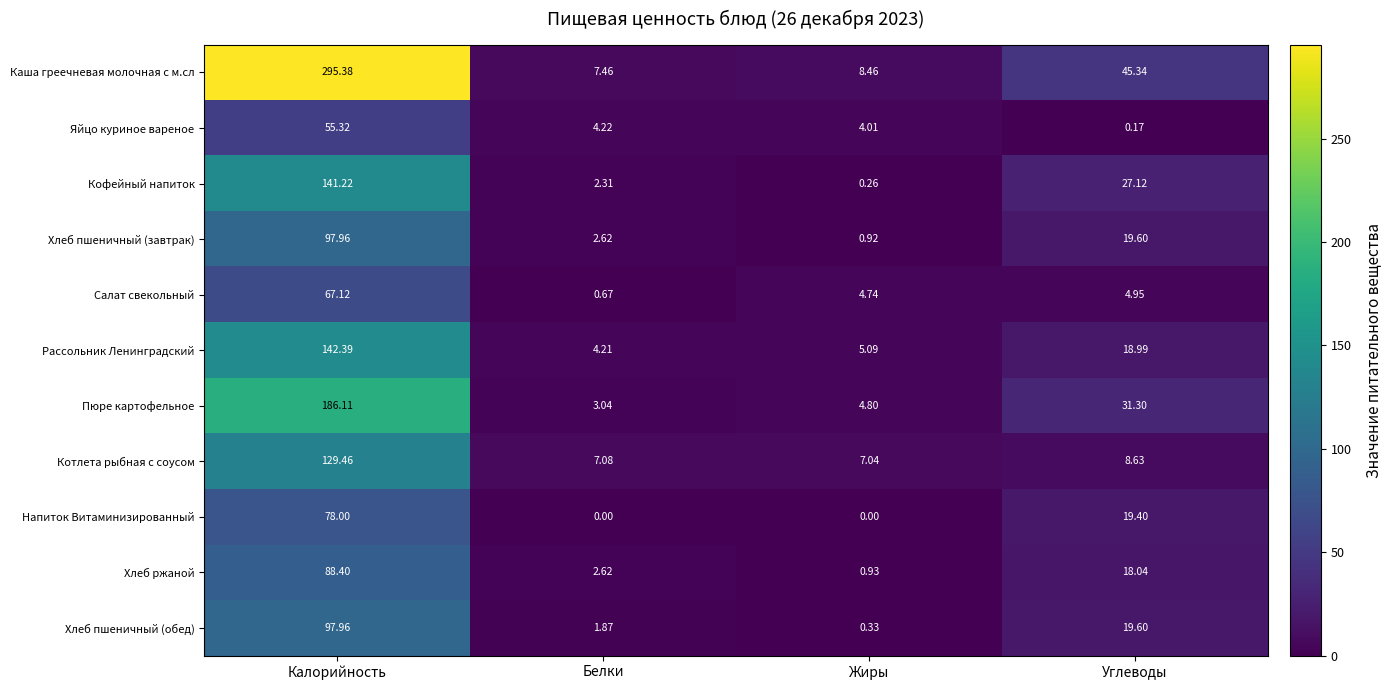

Rank the categories by Салат свекольный value from highest to lowest.

Калорийность, Углеводы, Жиры, Белки